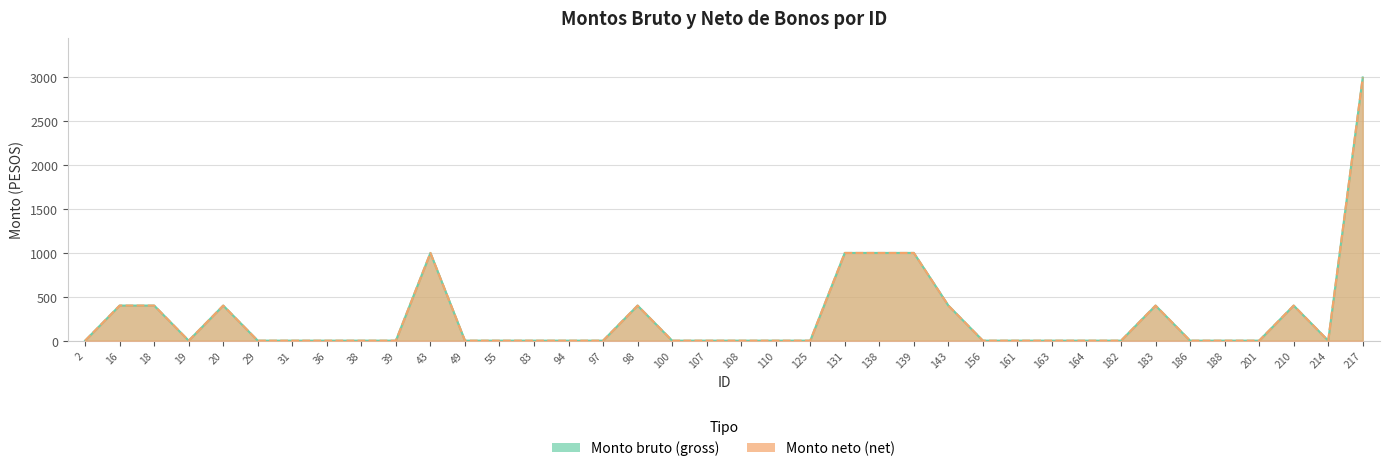

Does the chart display data point markers on the line(s)?

No